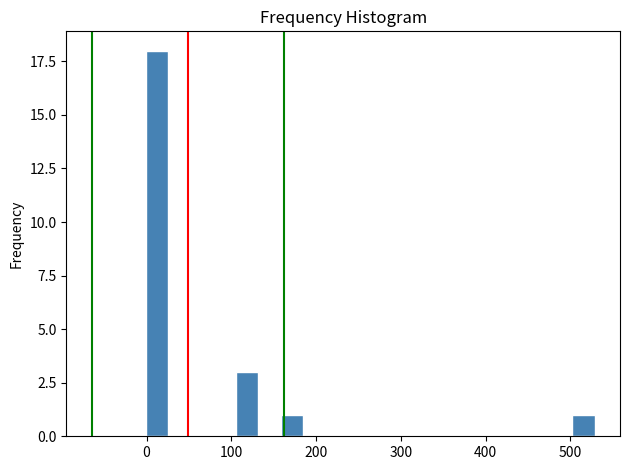

Around what value on the x-axis is the tallest bar? Give the approximate position of its centre, as read against the axis.

10